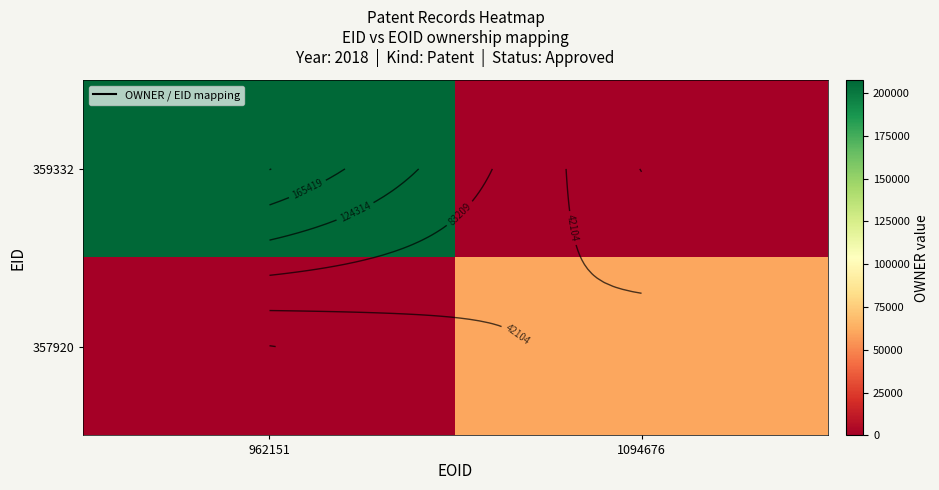

What is the sum of all 359332 values?

207524